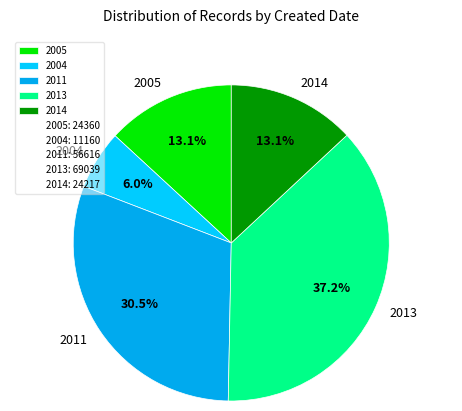

What portion of the pie excludes 2013?

62.8%